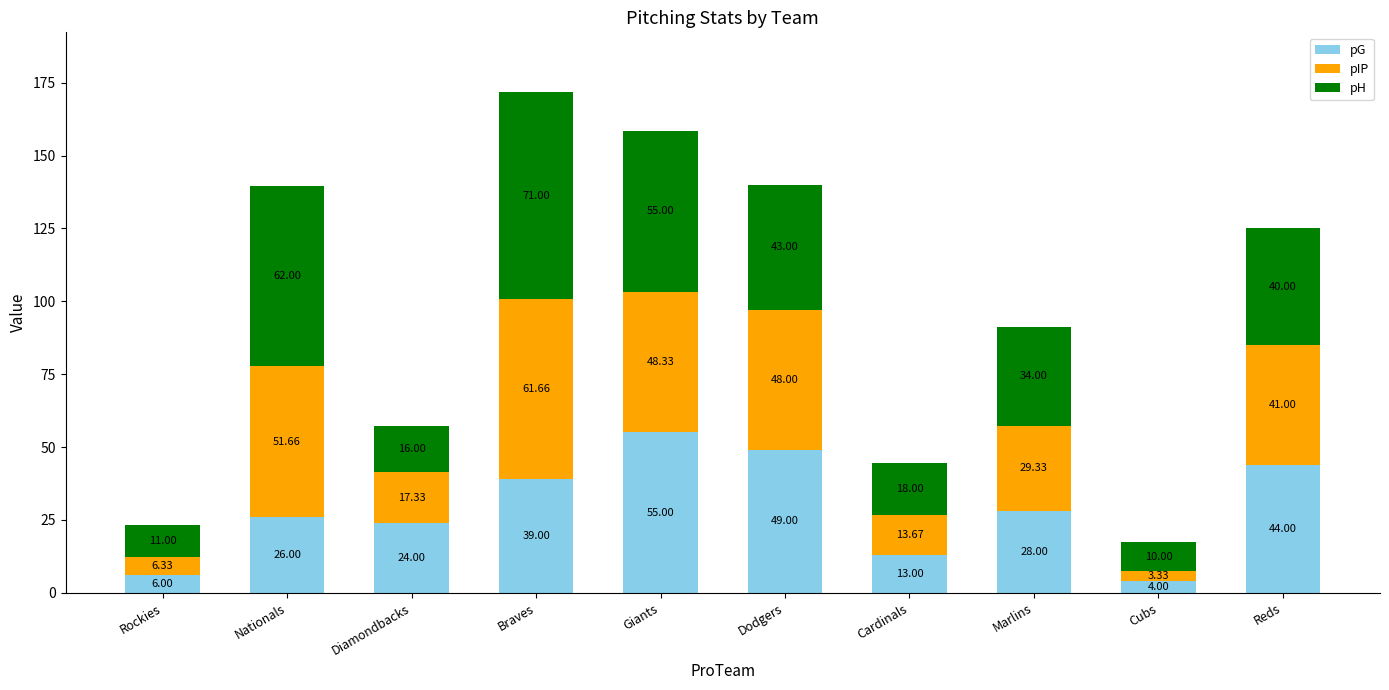

Does the chart contain any negative values?

No